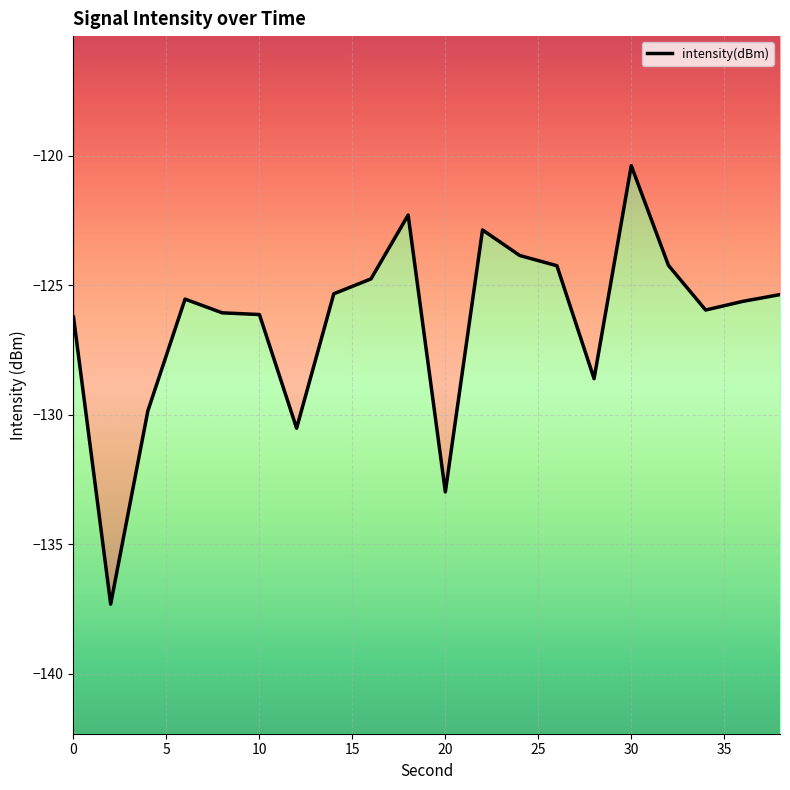

At which label is the value closest to -128?

28